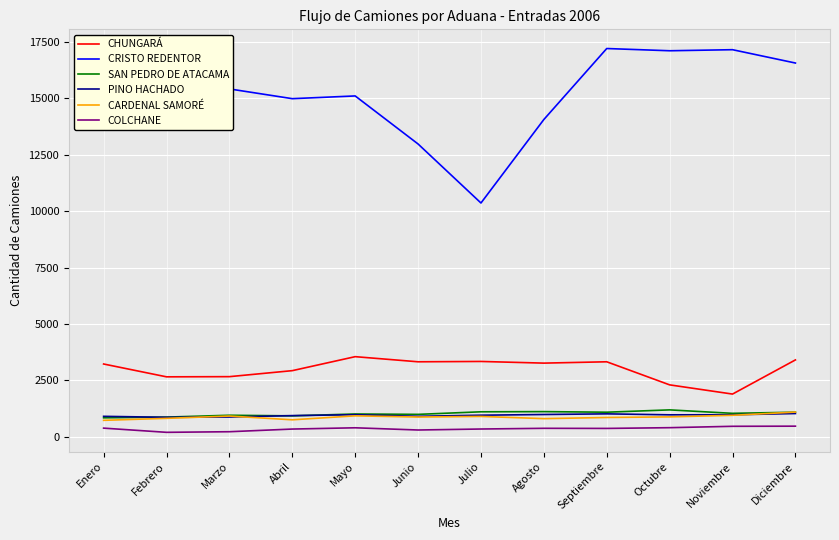

True or false: PINO HACHADO and CRISTO REDENTOR intersect in this chart.

False